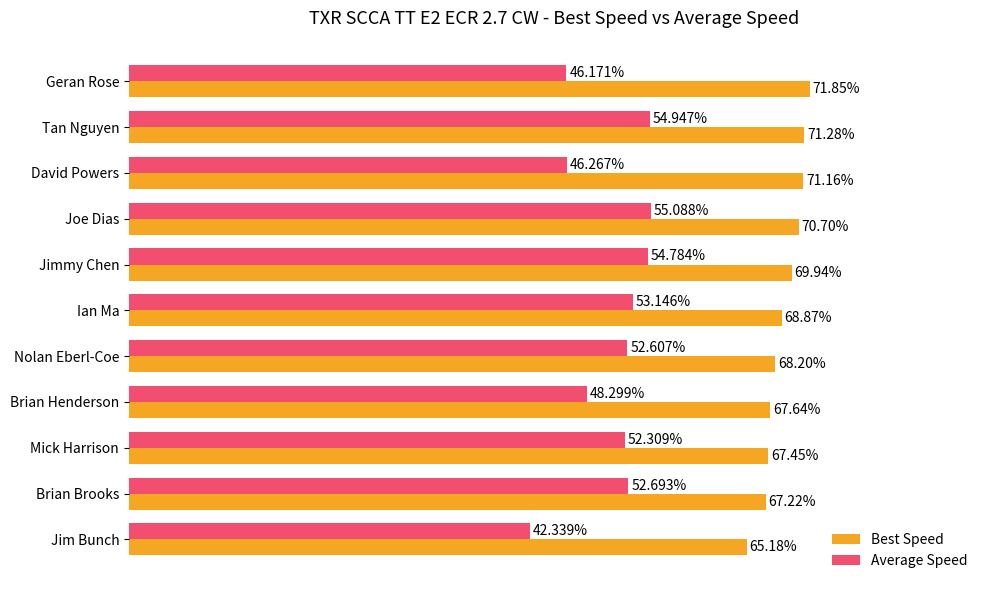

Between Joe Dias and Ian Ma, which series saw the biggest shift?

Average Speed